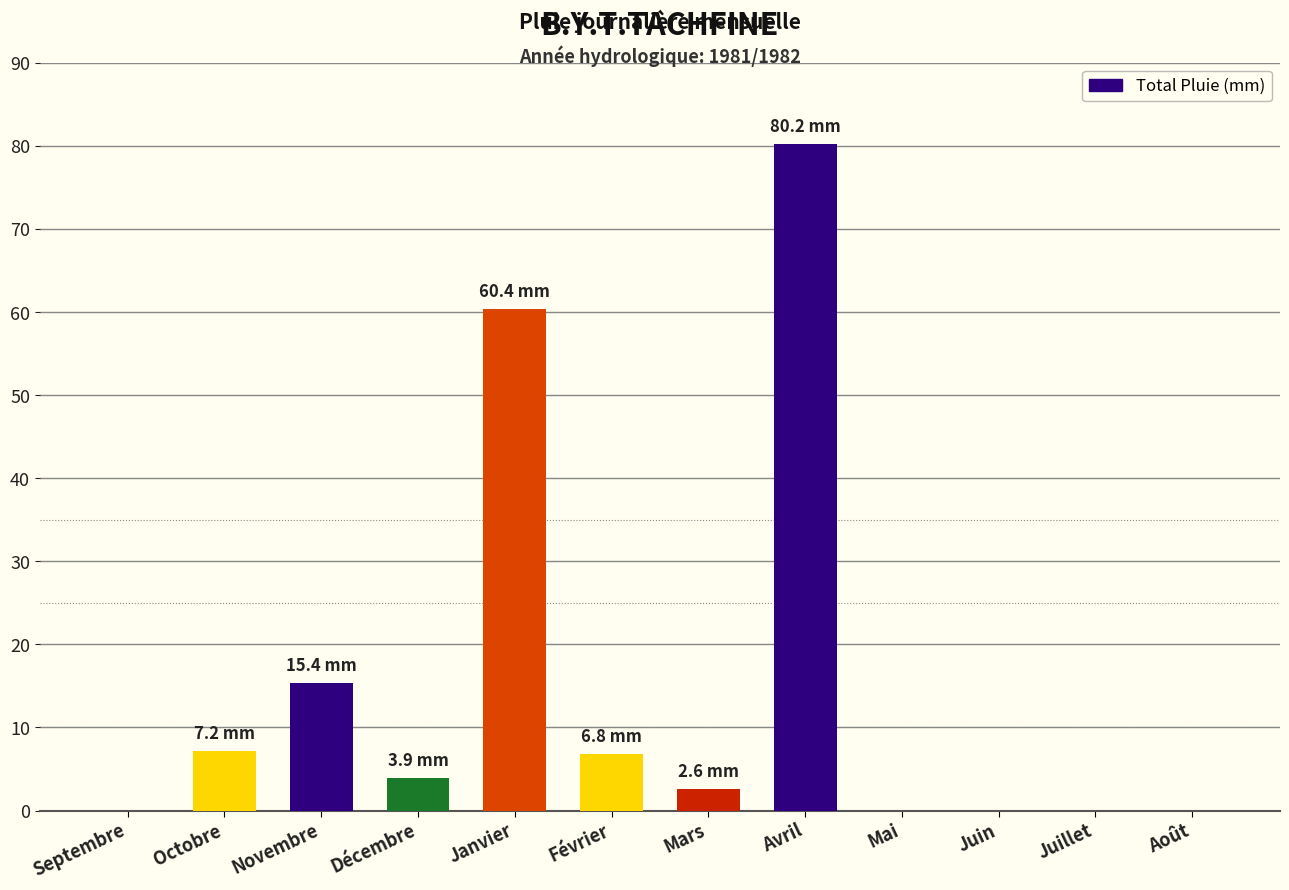

What is the greatest value displayed?

80.2